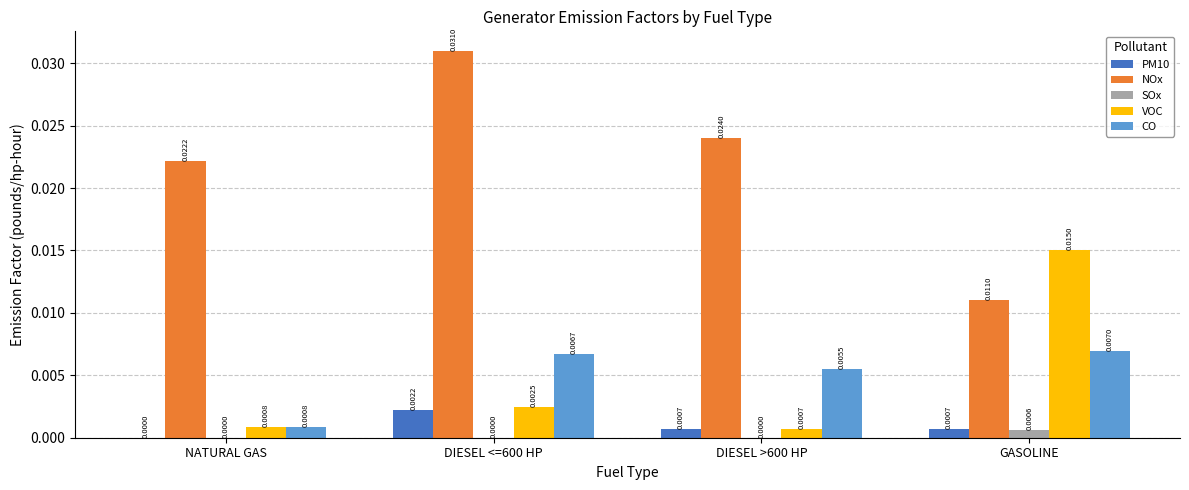

At which category is the sum across all series the highest?

DIESEL <=600 HP